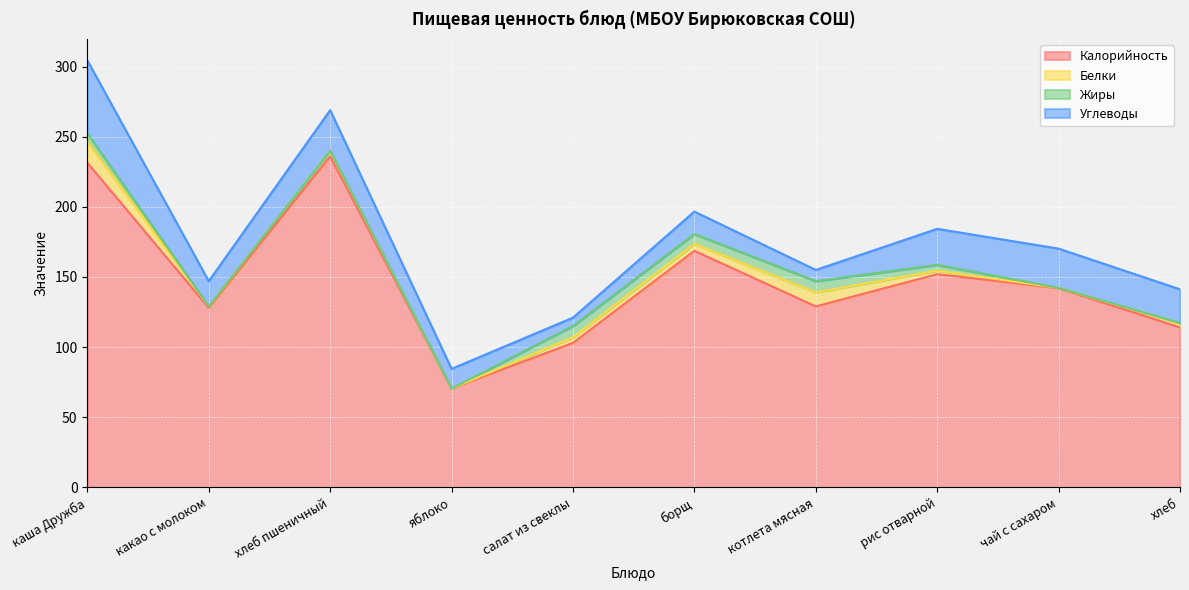

What is the label of the 1st point from the left?

каша Дружба